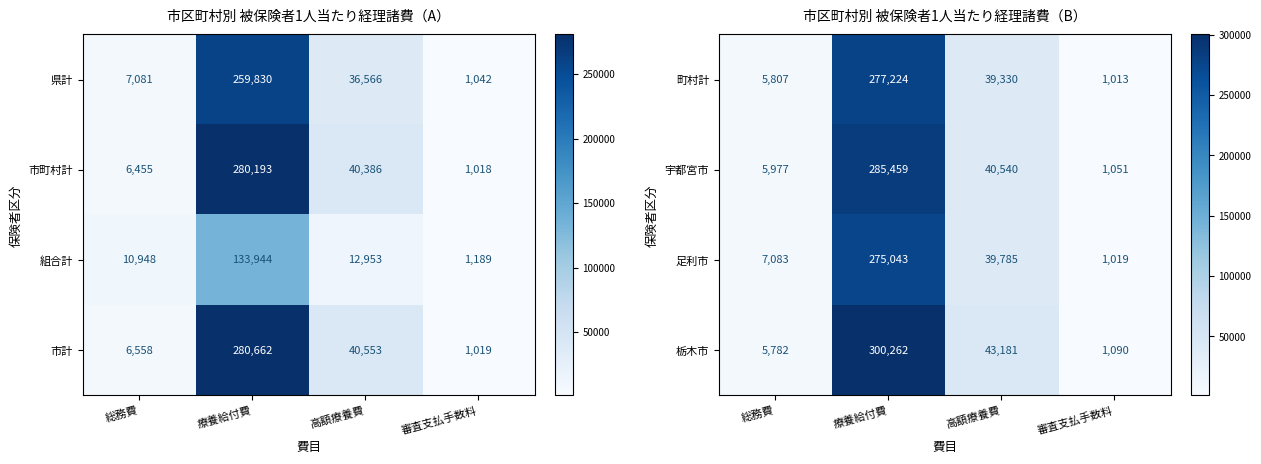

How many values in the 栃木市 series are below 43181?

2